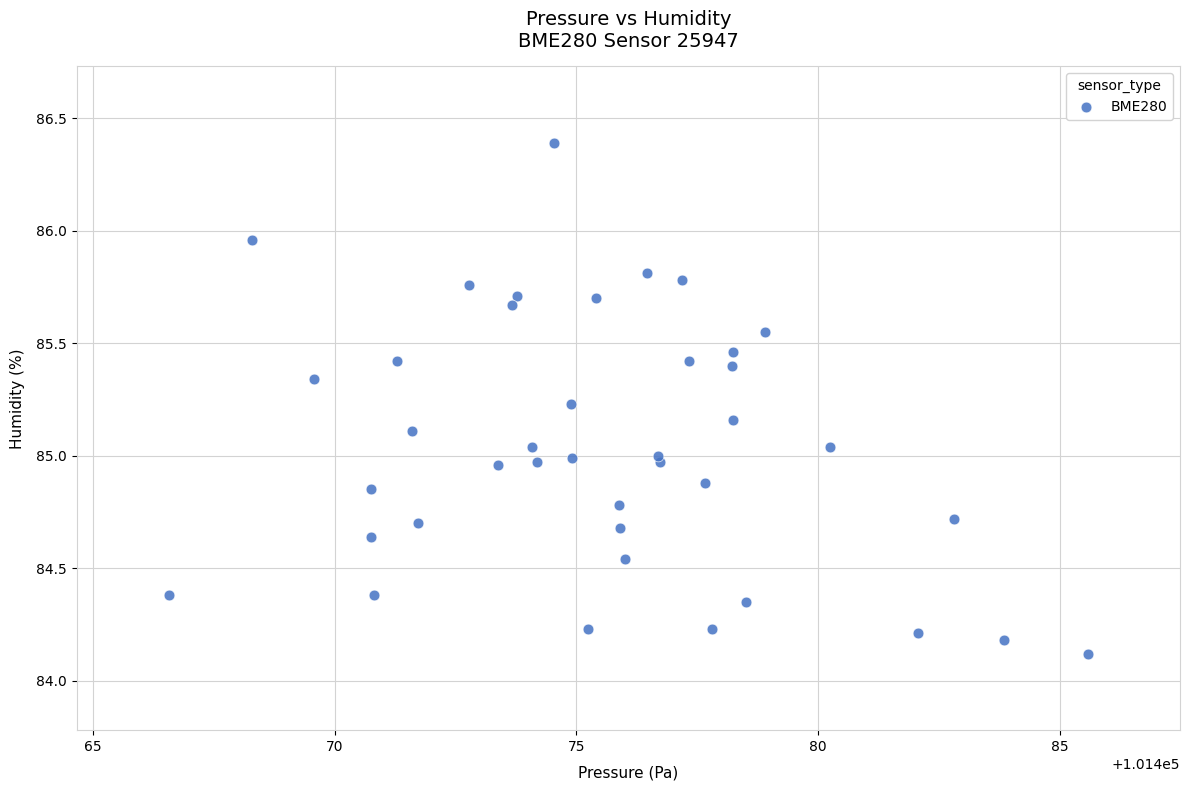

What is the range of X values (max minus min)?

19.0